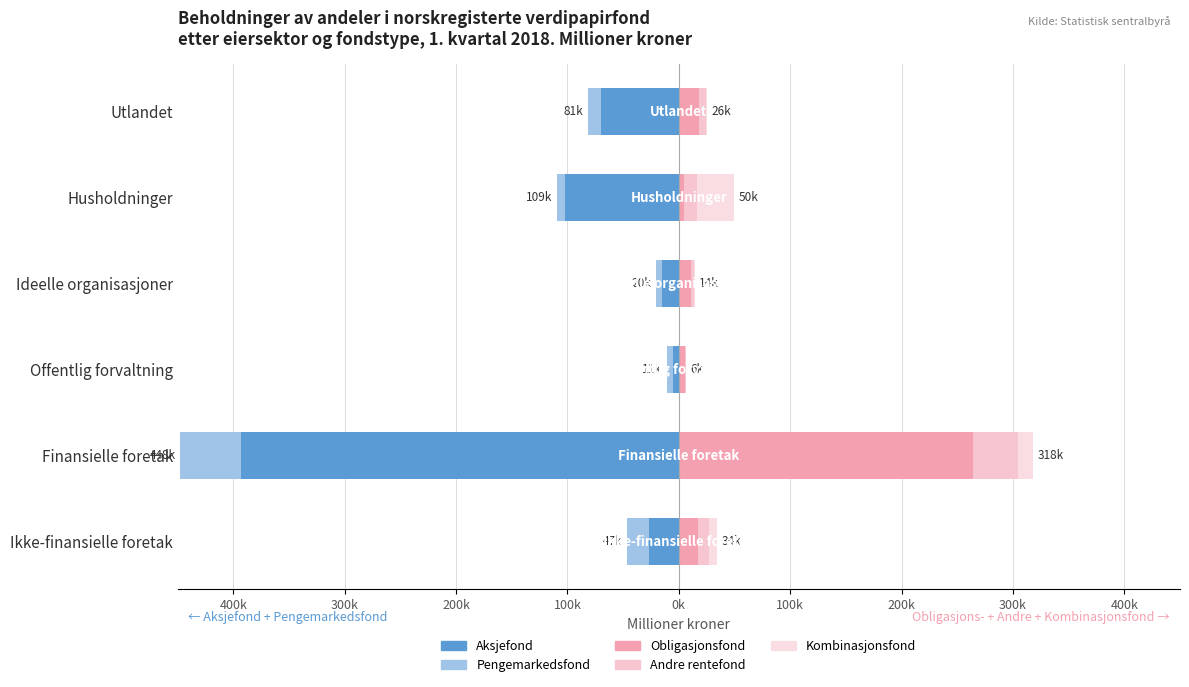

Reading left to right, list all the values displayed in this chart.

Aksjefond: -26994	-393209	-5077	-14777	-101956	-69998
Pengemarkedsfond: -19557	-54329	-5759	-5651	-7374	-11352
Obligasjonsfond: 17135	263945	5188	10868	5054	18294
Andre rentefond: 10336	40892	1111	2693	10966	5810
Kombinasjonsfond: 6789	12927	59	764	33649	1649